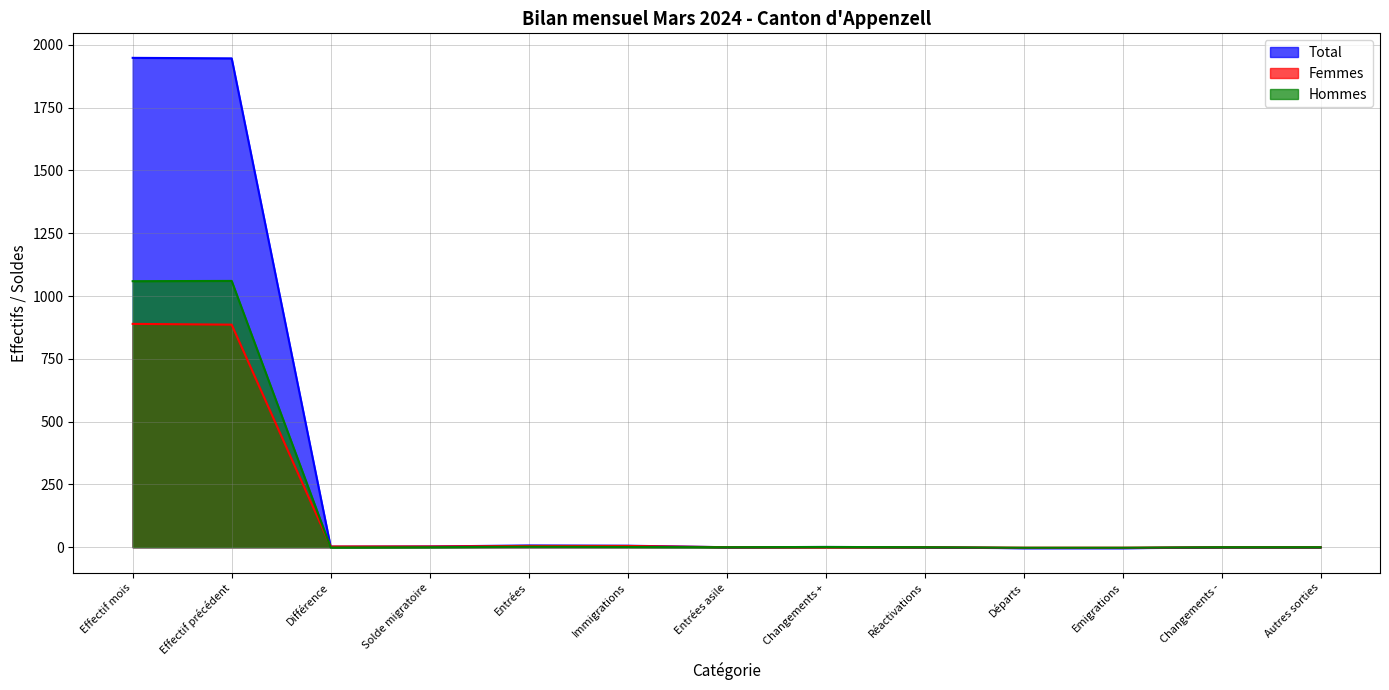

Reading left to right, extract all data points from this chart.

Total: 1948	1946	2	3	7	6	0	1	0	-4	-4	0	0
Femmes: 889	886	3	3	5	5	0	0	0	-2	-2	0	0
Hommes: 1059	1060	-1	0	2	1	0	1	0	-2	-2	0	0